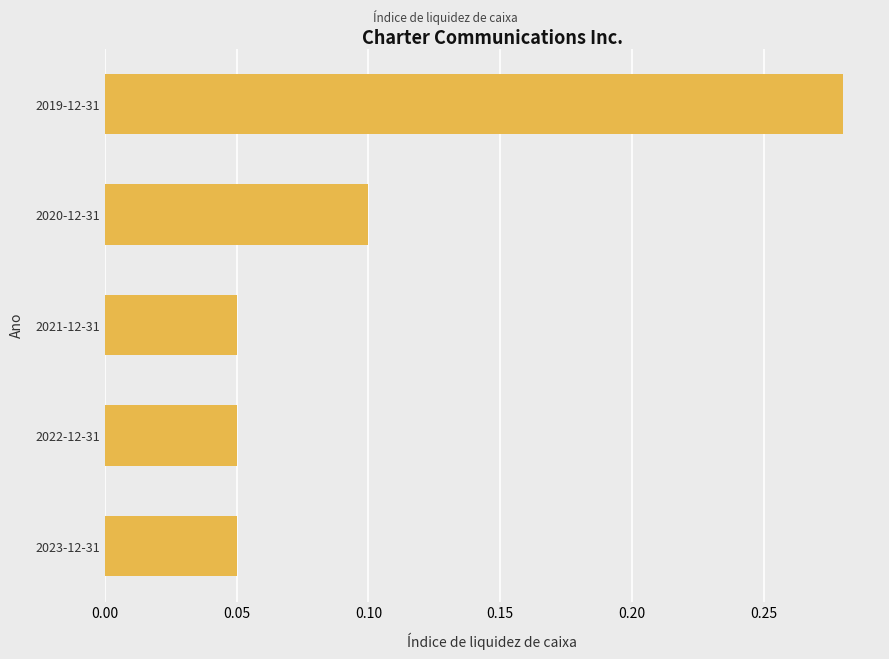

Does the chart contain any negative values?

No